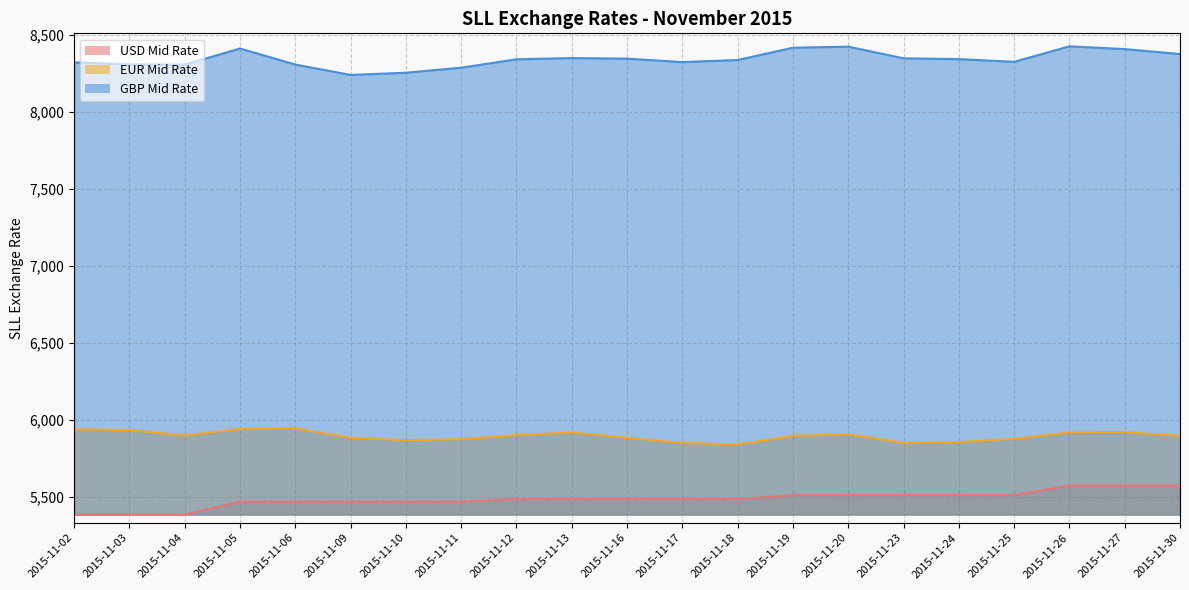

Reading right to left, what are all the values shown in this chart?

USD Mid Rate: 2015-11-30=5572.4	2015-11-27=5572.4	2015-11-26=5572.4	2015-11-25=5510.5	2015-11-24=5510.5	2015-11-23=5510.5	2015-11-20=5510.5	2015-11-19=5510.5	2015-11-18=5484.9	2015-11-17=5484.9	2015-11-16=5484.9	2015-11-13=5484.9	2015-11-12=5484.9	2015-11-11=5467.1	2015-11-10=5467.1	2015-11-09=5467.1	2015-11-06=5467.1	2015-11-05=5467.1	2015-11-04=5384.3	2015-11-03=5384.2	2015-11-02=5384.2
EUR Mid Rate: 2015-11-30=5895.7	2015-11-27=5919.7	2015-11-26=5917.0	2015-11-25=5876.1	2015-11-24=5855.1	2015-11-23=5850.0	2015-11-20=5904.9	2015-11-19=5894.5	2015-11-18=5839.4	2015-11-17=5849.0	2015-11-16=5882.4	2015-11-13=5918.1	2015-11-12=5900.1	2015-11-11=5873.6	2015-11-10=5867.4	2015-11-09=5882.8	2015-11-06=5944.2	2015-11-05=5940.0	2015-11-04=5897.5	2015-11-03=5932.7	2015-11-02=5938.3
GBP Mid Rate: 2015-11-30=8374.8	2015-11-27=8406.9	2015-11-26=8425.0	2015-11-25=8324.2	2015-11-24=8341.8	2015-11-23=8347.0	2015-11-20=8422.8	2015-11-19=8415.9	2015-11-18=8336.0	2015-11-17=8322.6	2015-11-16=8344.8	2015-11-13=8348.6	2015-11-12=8340.7	2015-11-11=8286.2	2015-11-10=8253.4	2015-11-09=8239.2	2015-11-06=8306.4	2015-11-05=8410.8	2015-11-04=8306.3	2015-11-03=8307.6	2015-11-02=8320.8